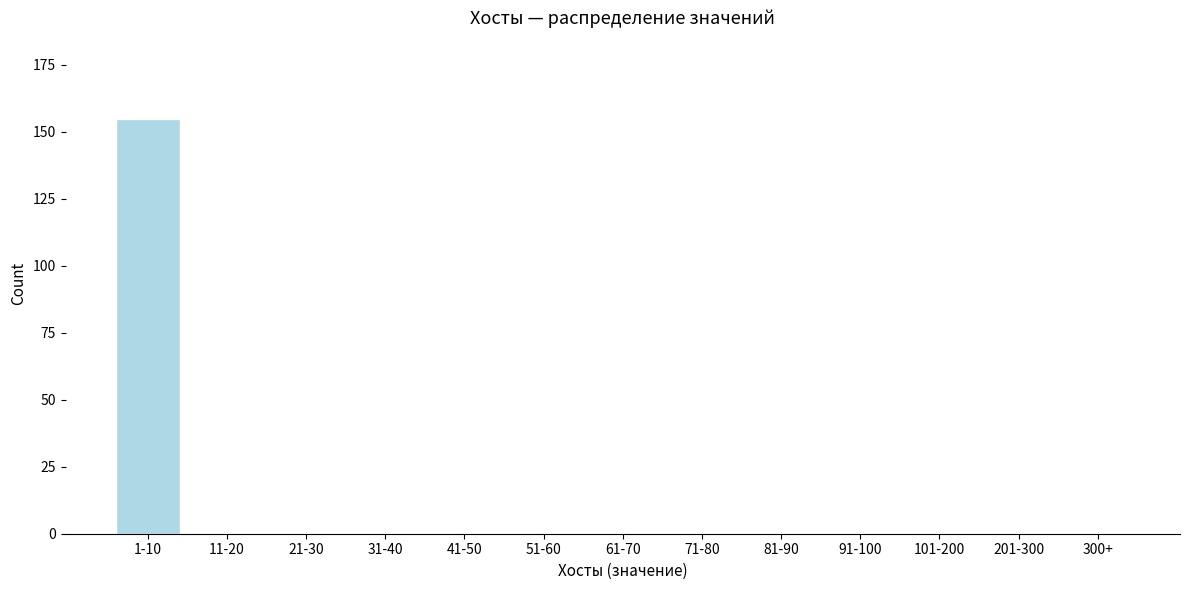

Reading right to left, transcribe all the data shown in this chart.

300+=0	201-300=0	101-200=0	91-100=0	81-90=0	71-80=0	61-70=0	51-60=0	41-50=0	31-40=0	21-30=0	11-20=0	1-10=155